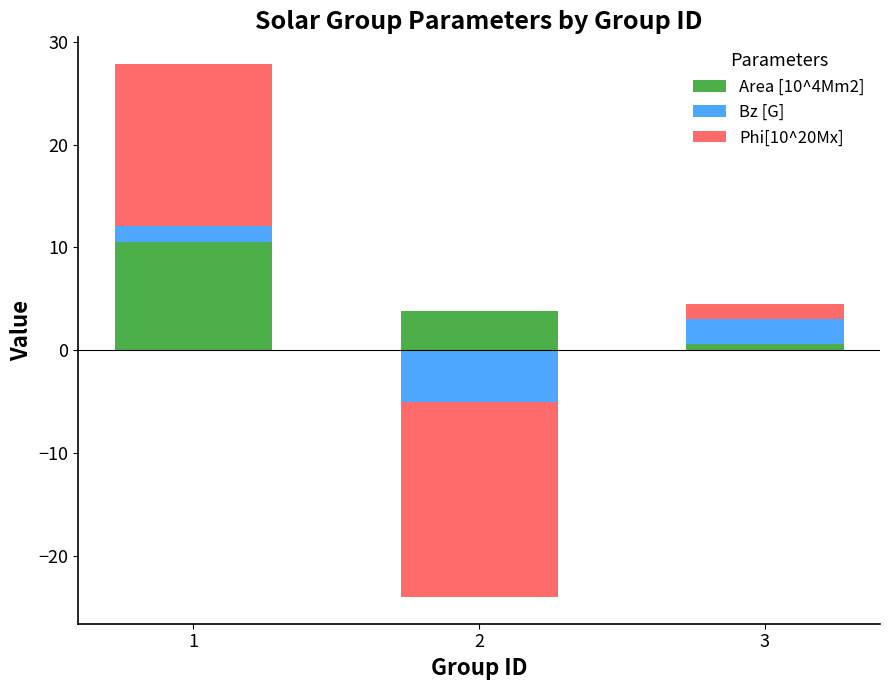

What is the sum of the Area [10^4Mm2] values at 1 and 3?

11.2